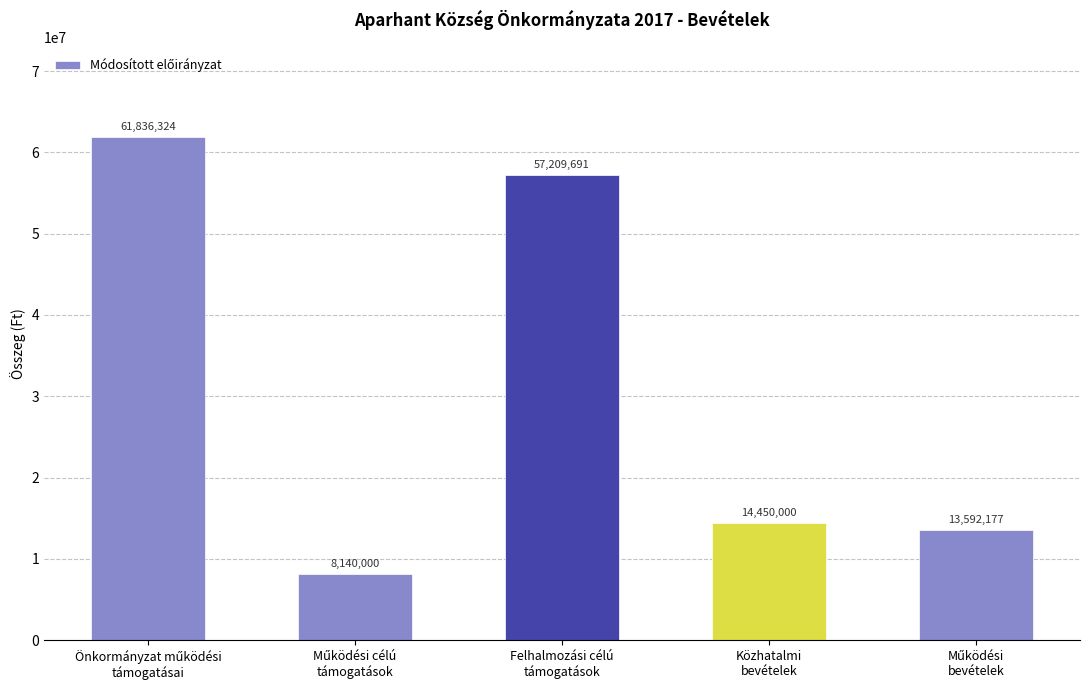

What is the maximum value shown in the chart?

61836324